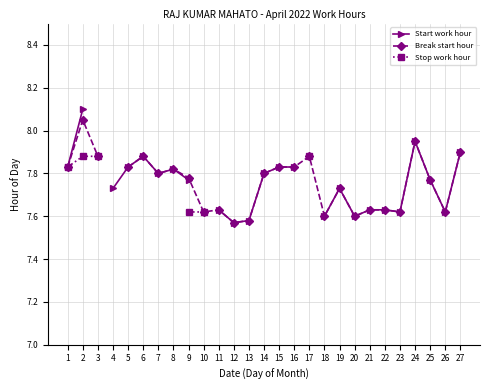

Which series has the widest spread of values?

Start work hour